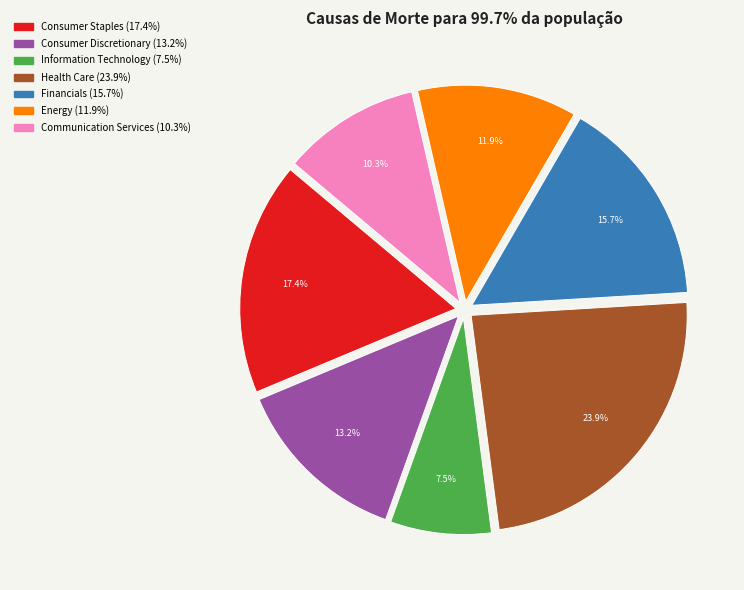

Is there a majority slice in this chart?

No